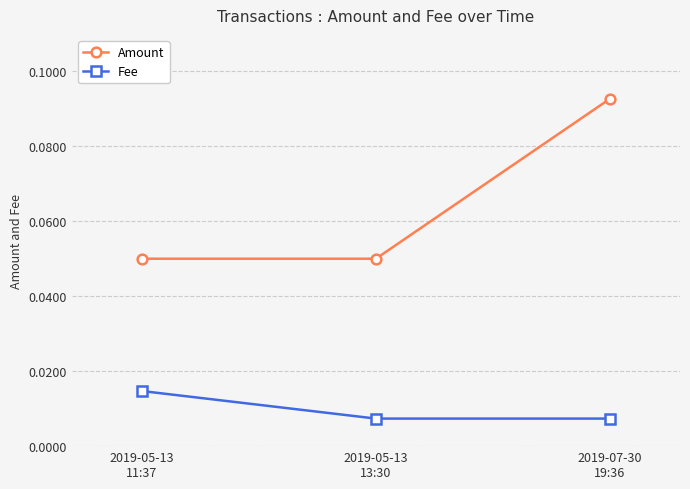

List the series in order of their peak value, lowest first.

Fee, Amount